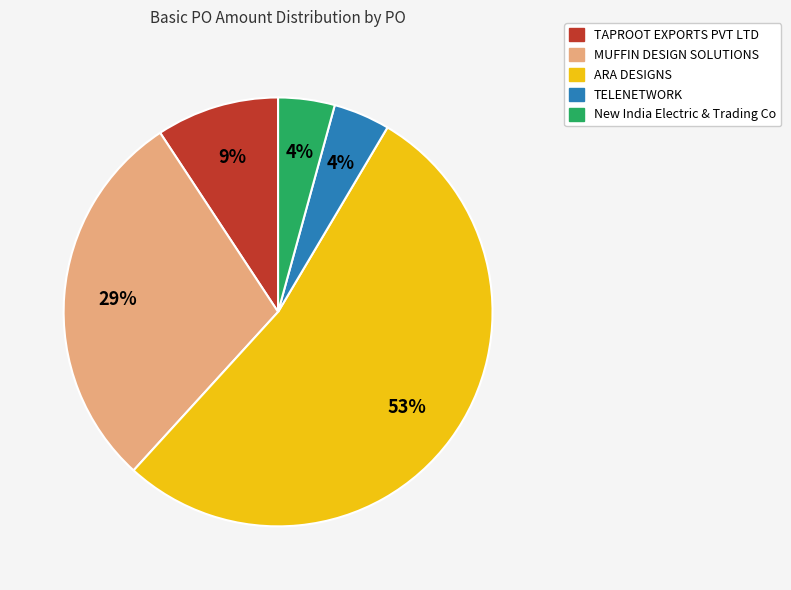

Is there any slice that represents more than half of the pie?

Yes